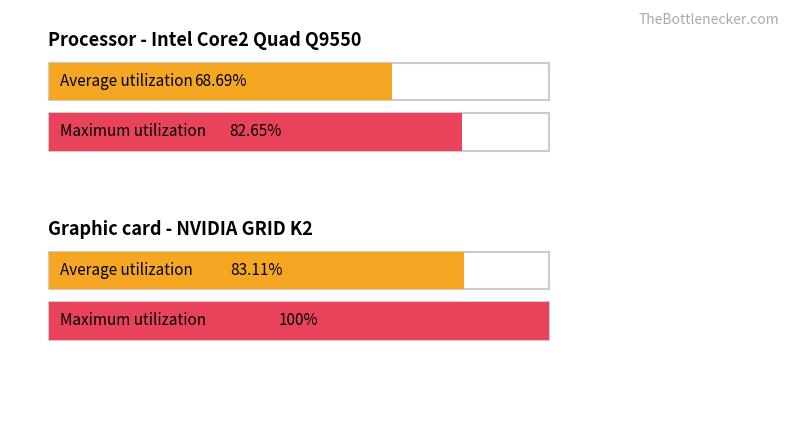

Between 6 and 1, which is larger?

6